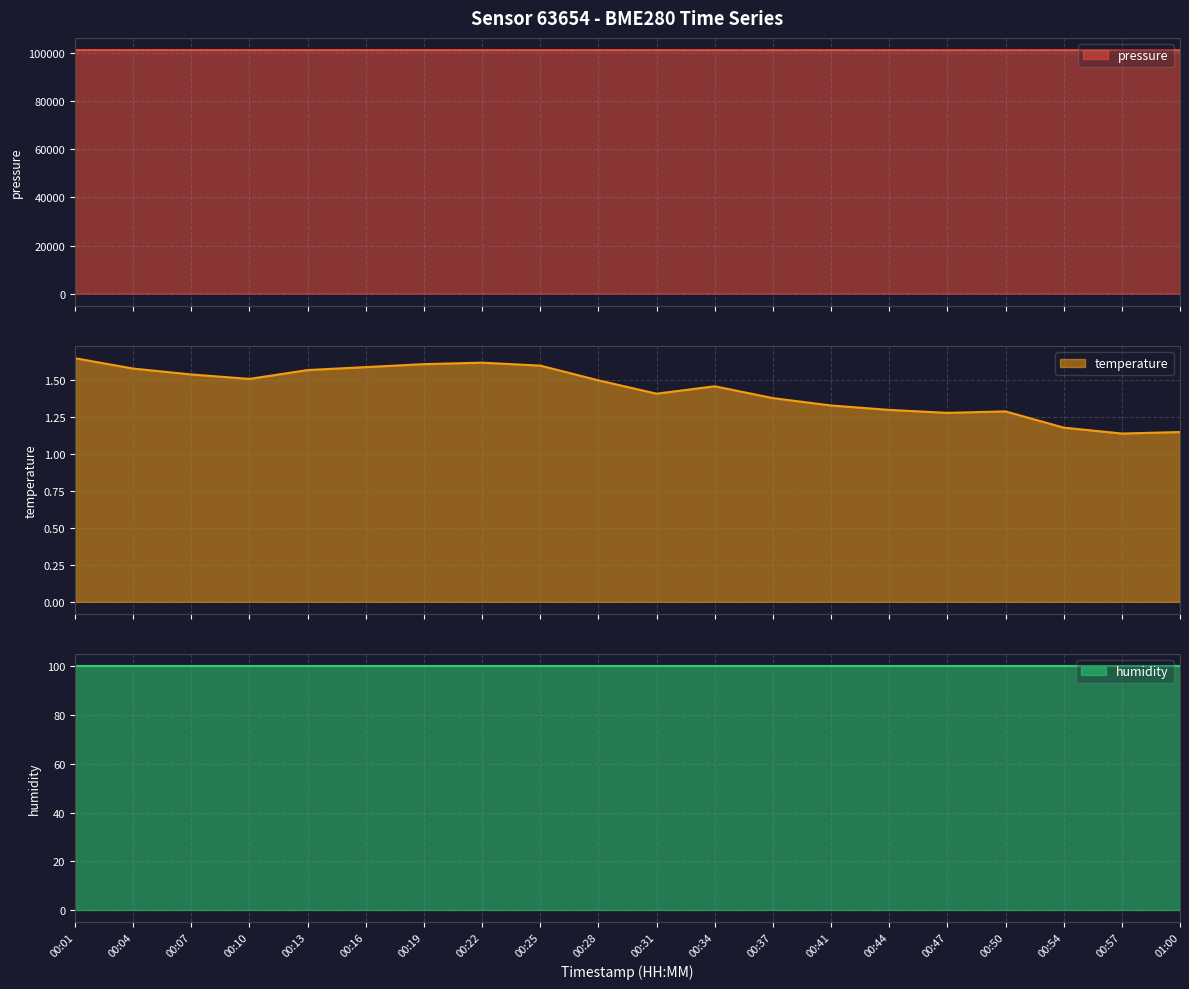

What is the approximate value of pressure at 00:57?

101202.3